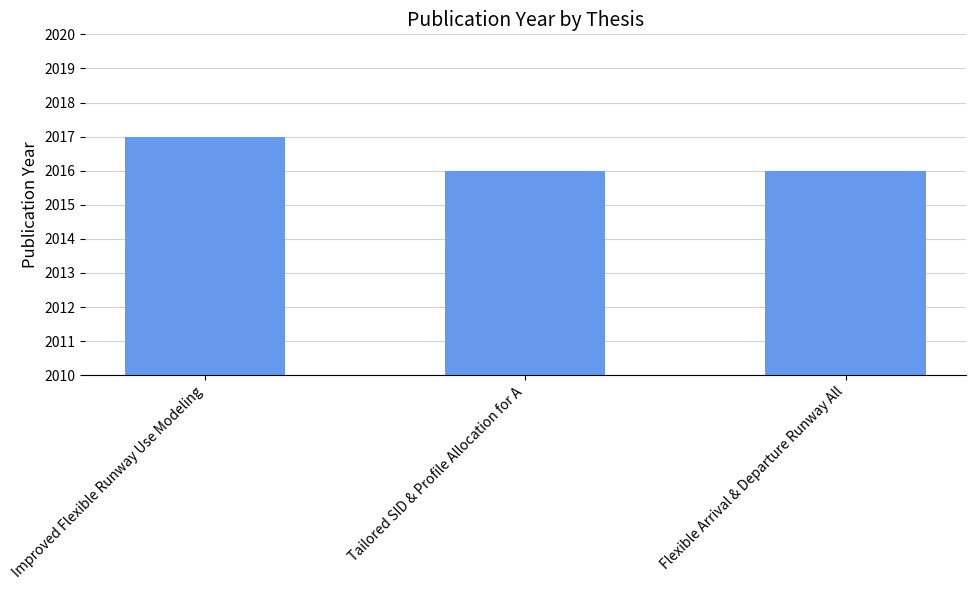

What value does the data have at Tailored SID & Profile Allocation for A?

2016